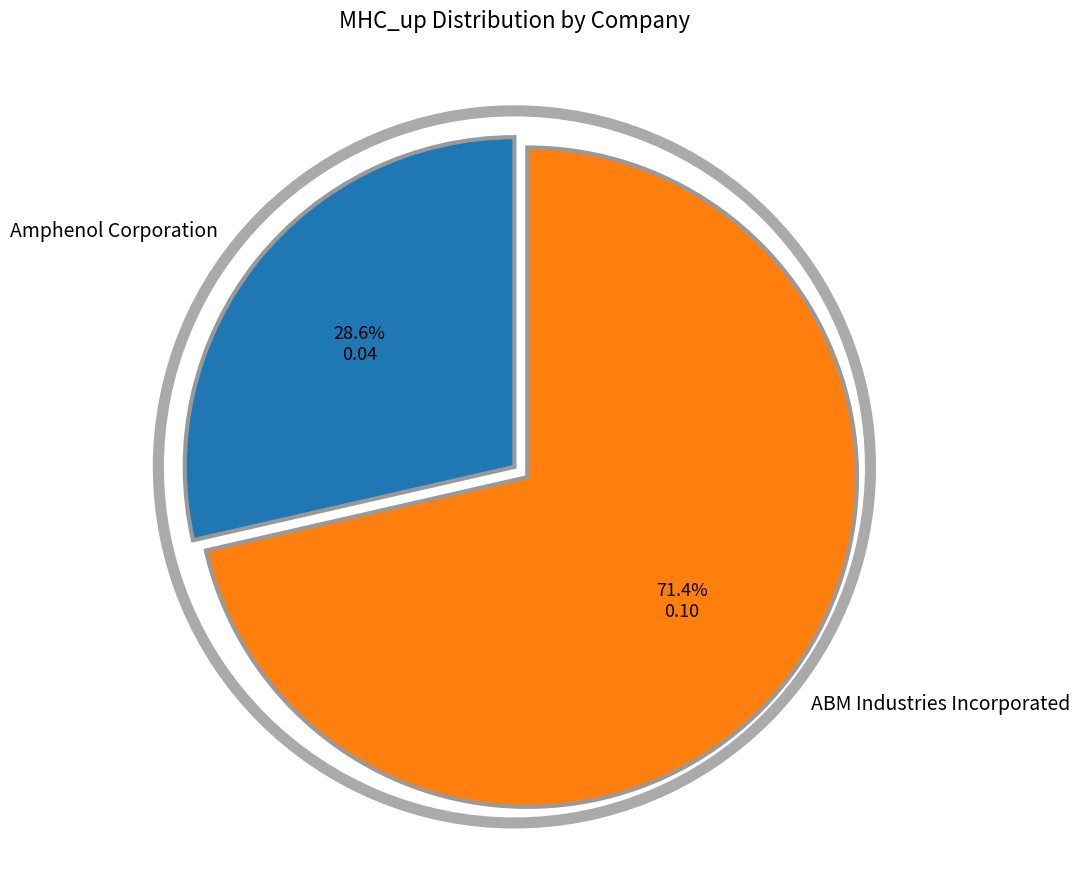

To the nearest percent, what is the difference between the ABM Industries Incorporated and Amphenol Corporation slice percentages?

43%